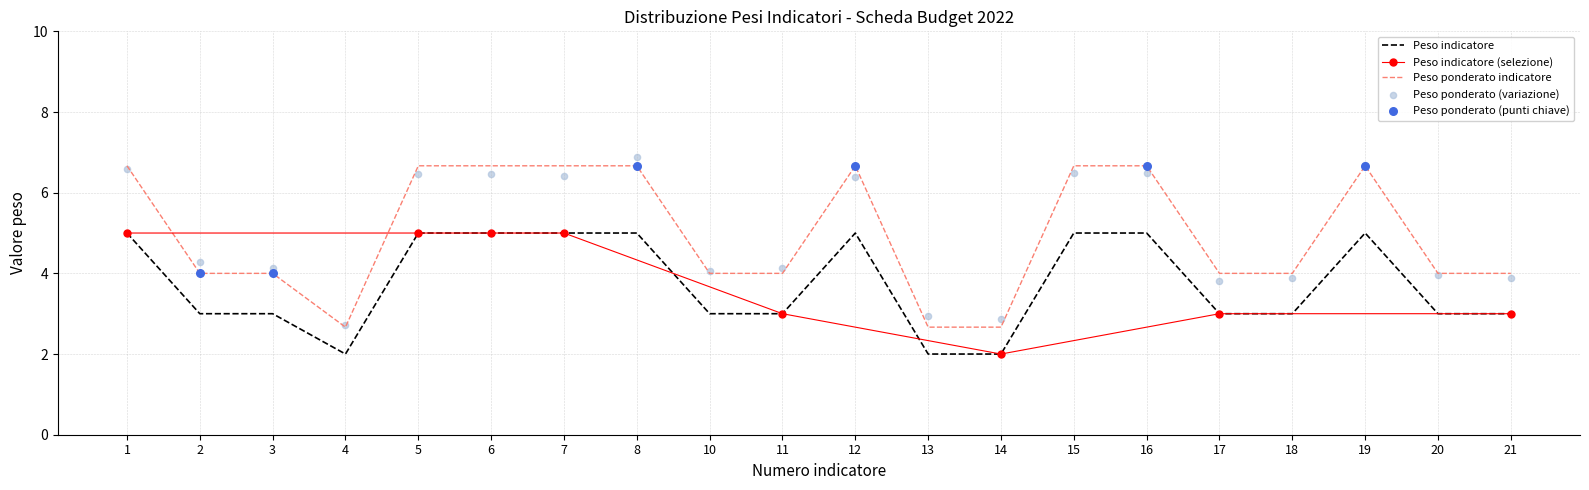

The Peso ponderato indicatore series shows 4.0 at 3. True or false?

True